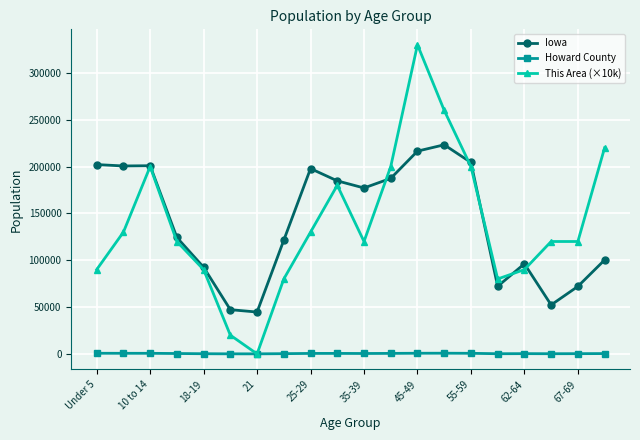

How many categories are shown in the chart?

20